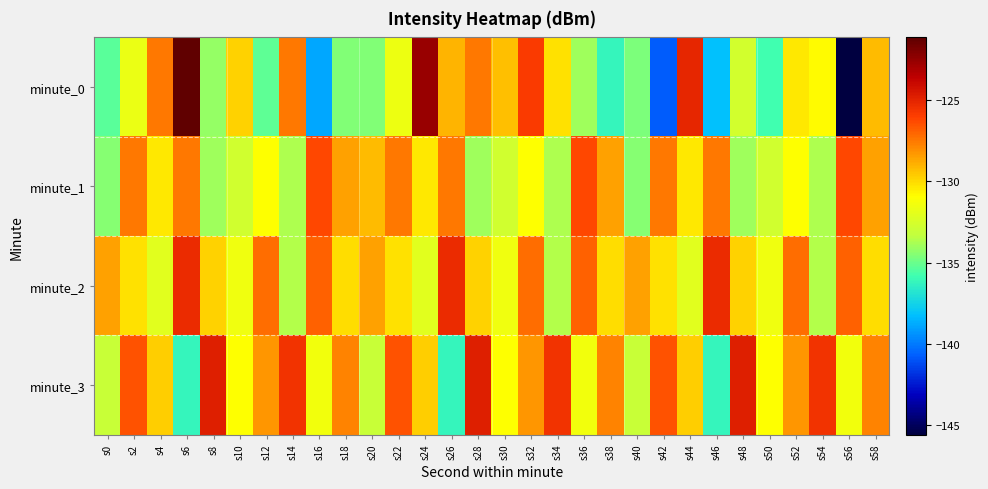

How many values in the minute_0 series are below -131?

16